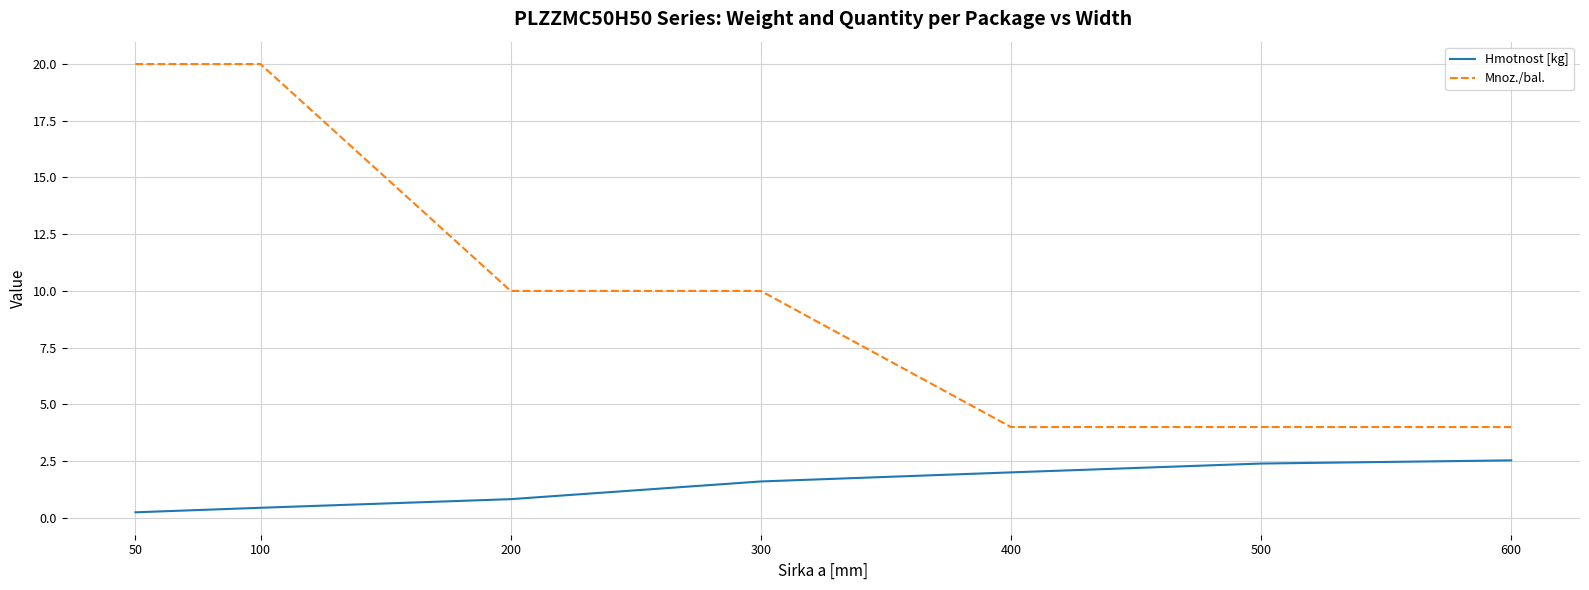

How many distinct data groups are displayed?

2